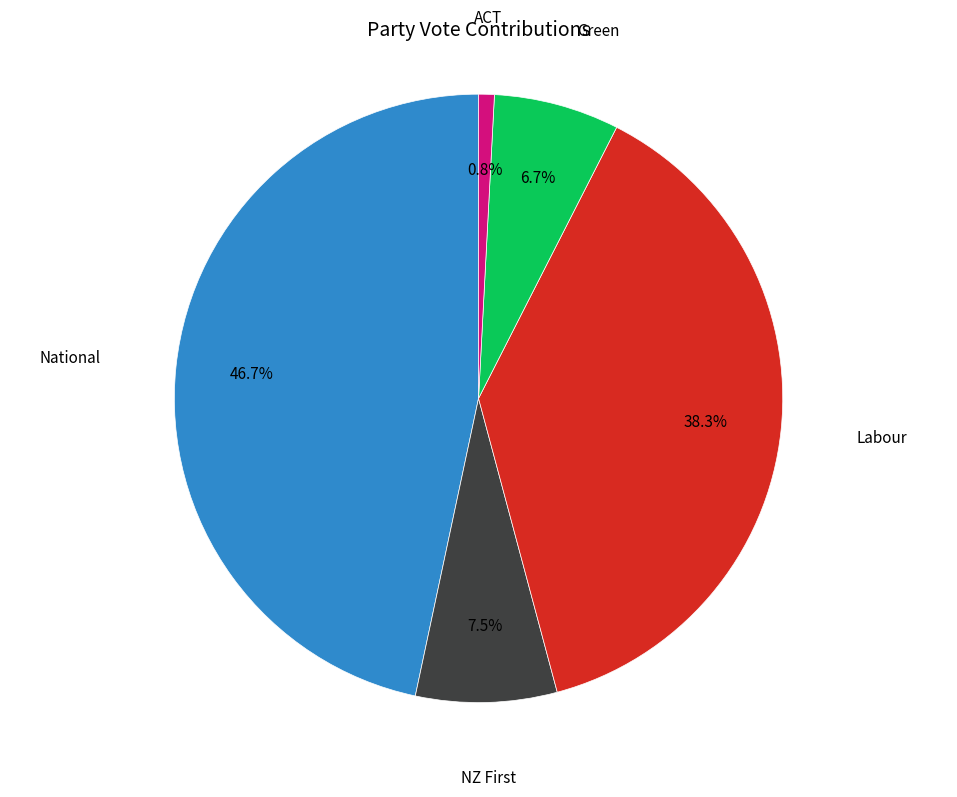

Does any single category account for the majority?

No